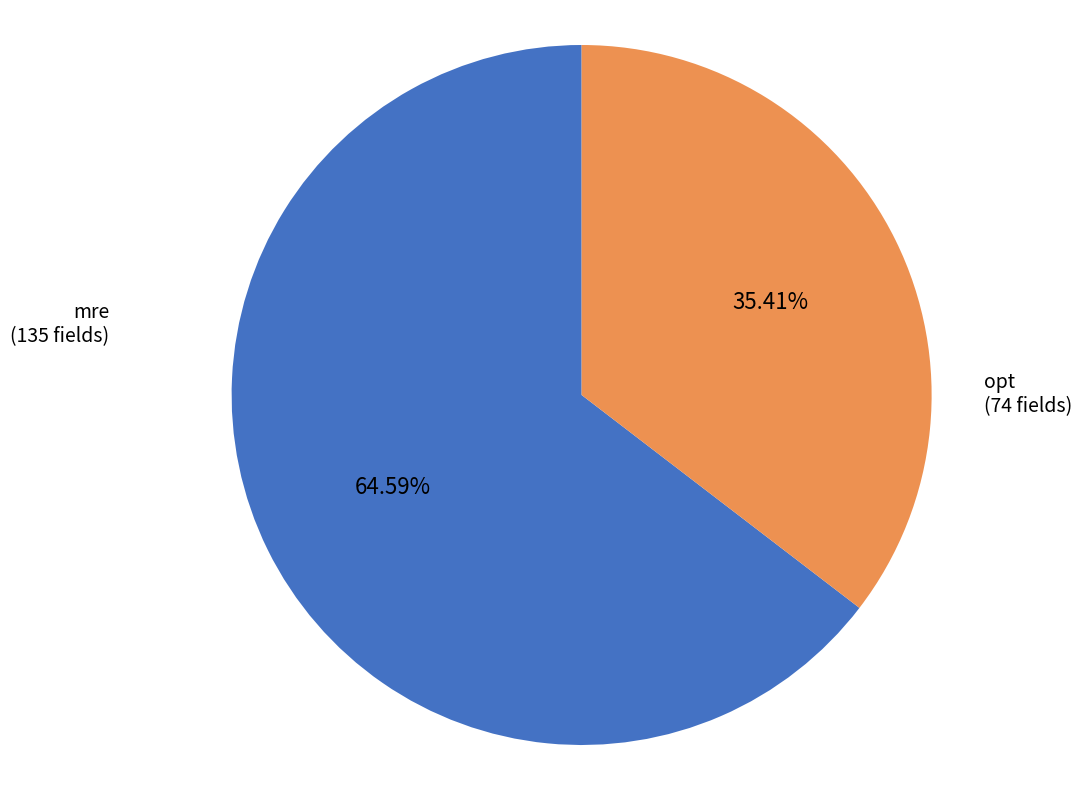

Does any single category account for the majority?

Yes